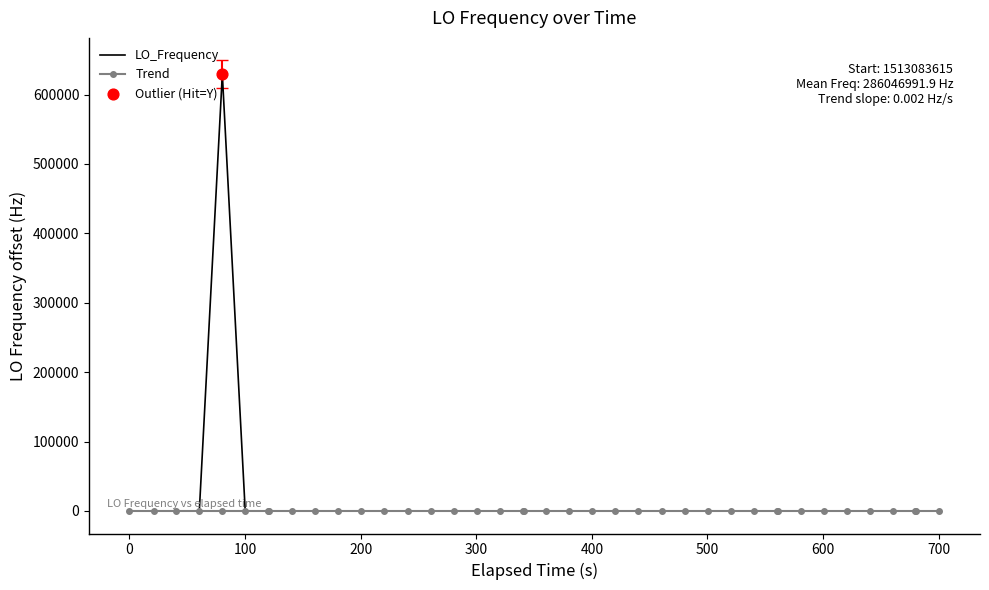

Which series has the largest range (max minus min)?

LO_Frequency